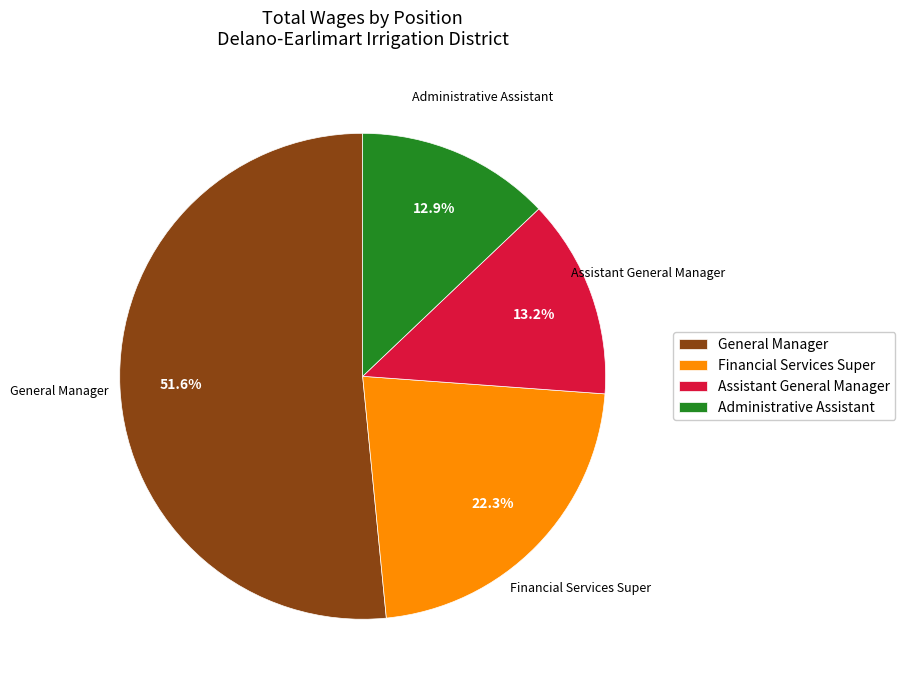

How many segments does this pie chart have?

4